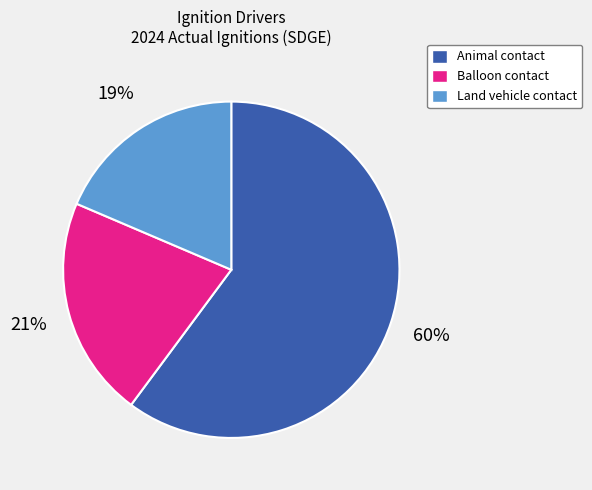

What is the smallest slice in the pie chart?

Land vehicle contact